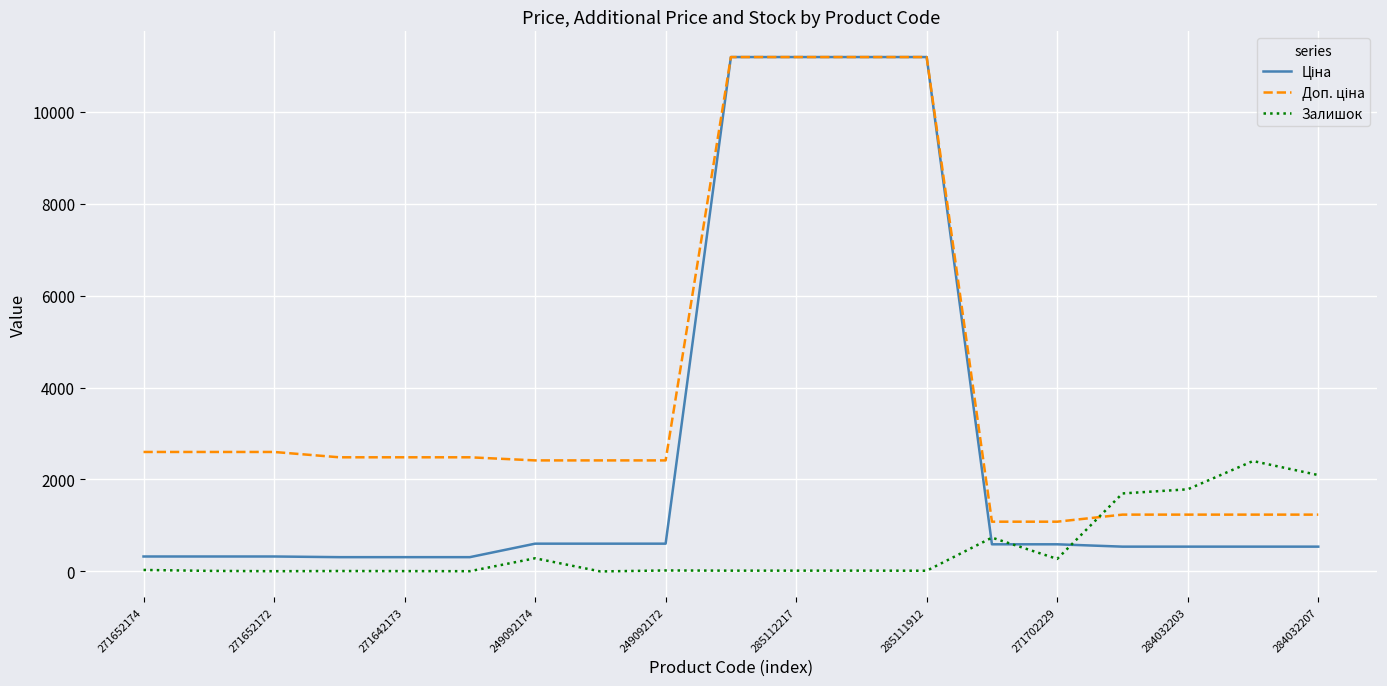

How many lines are shown in the chart?

3